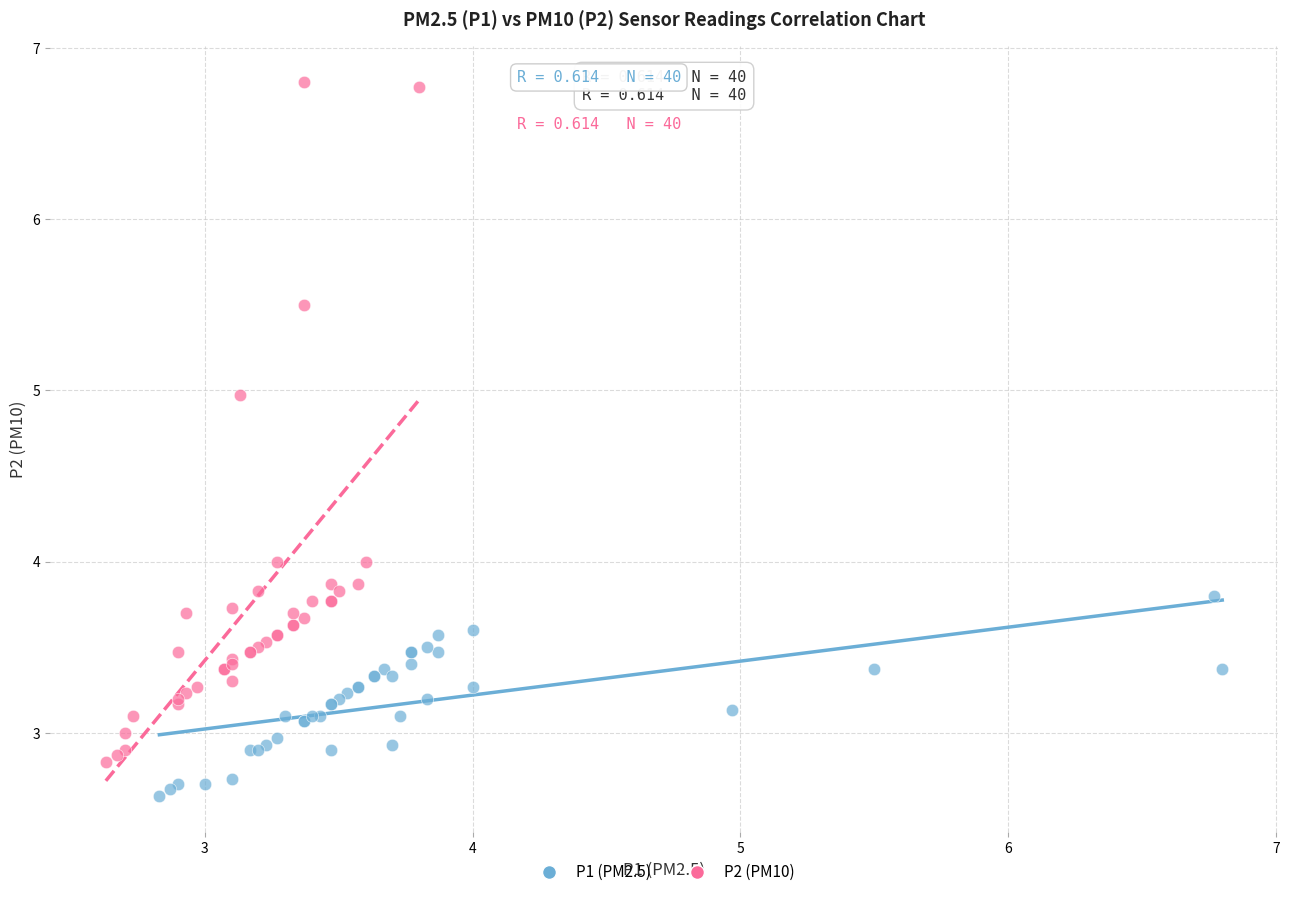

Which series contains the lowest Y value?

P1 (PM2.5)